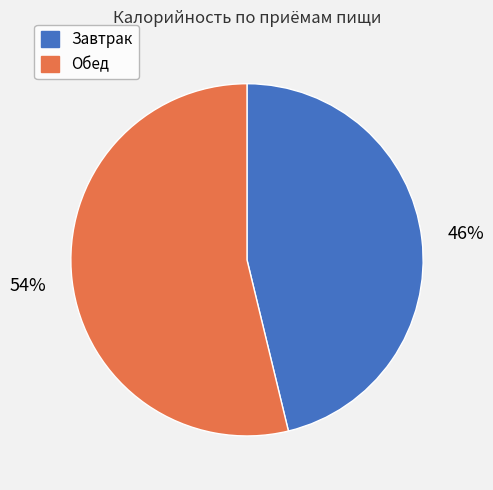

Which slice is the largest?

Обед